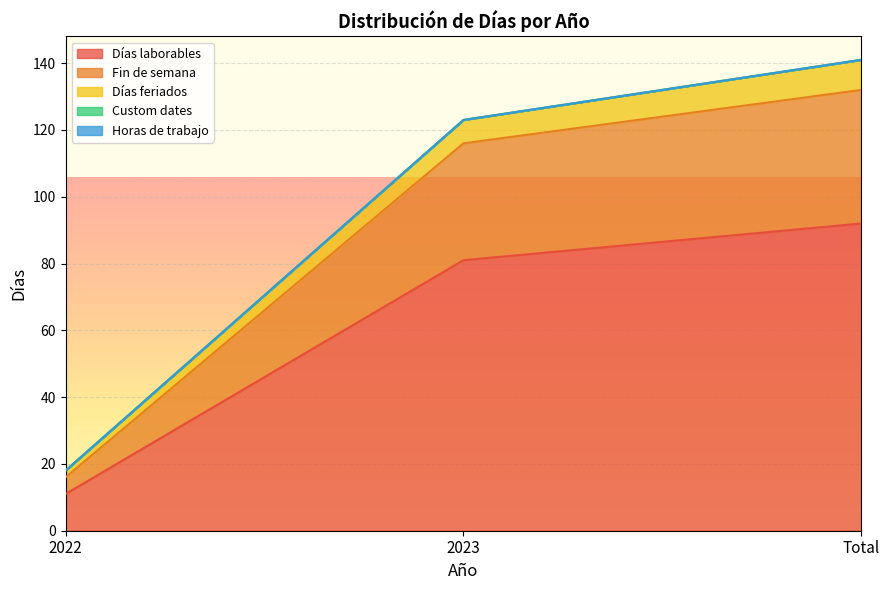

The value of Días laborables at 2023 is 81. True or false?

True